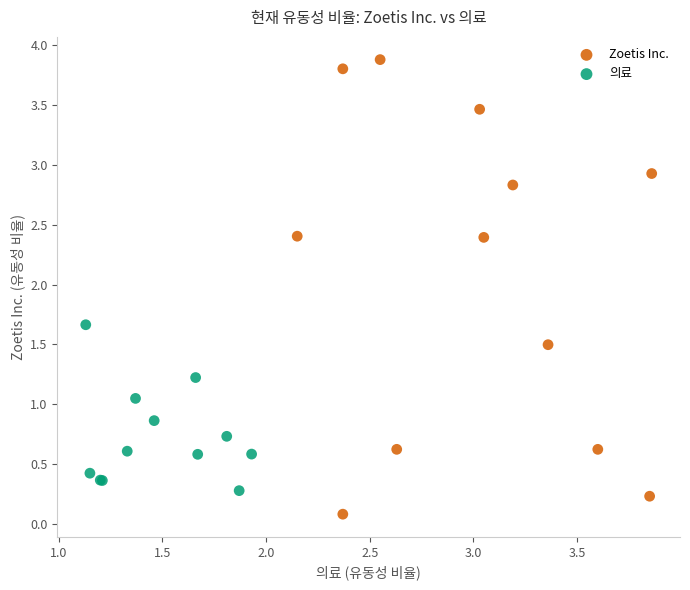

Which series contains the highest Y value?

Zoetis Inc.